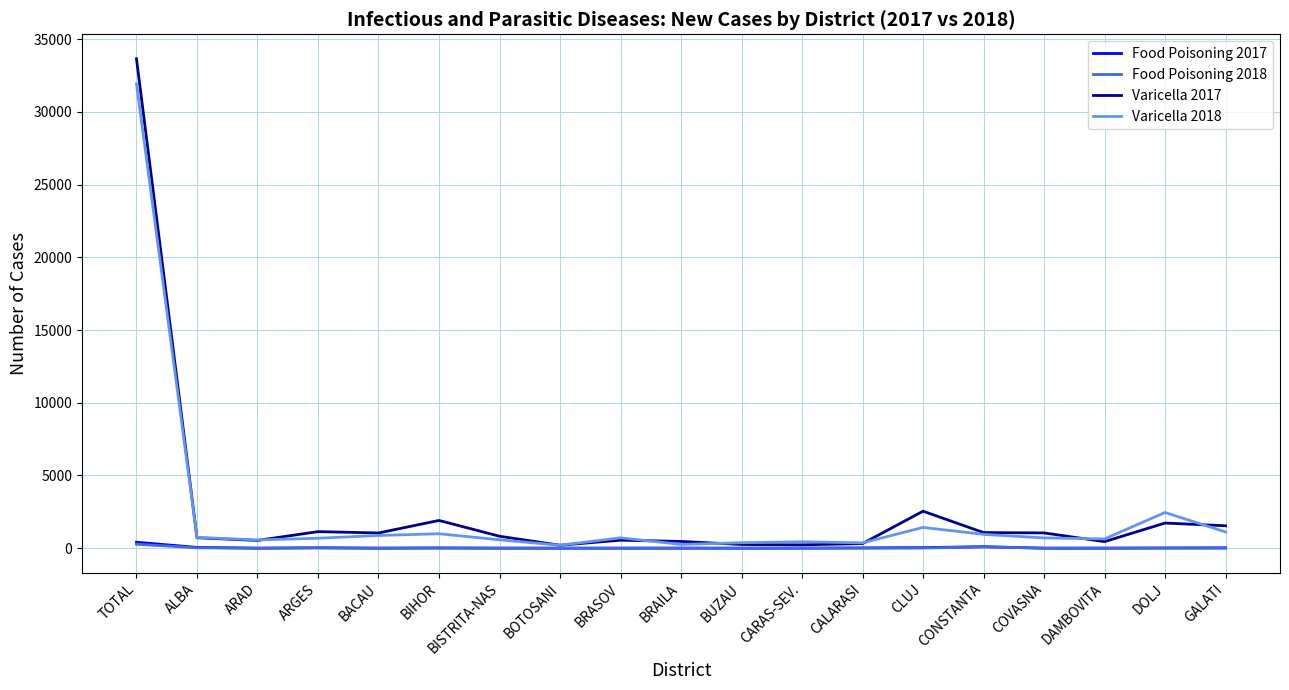

Which series has the largest range (max minus min)?

Varicella 2017